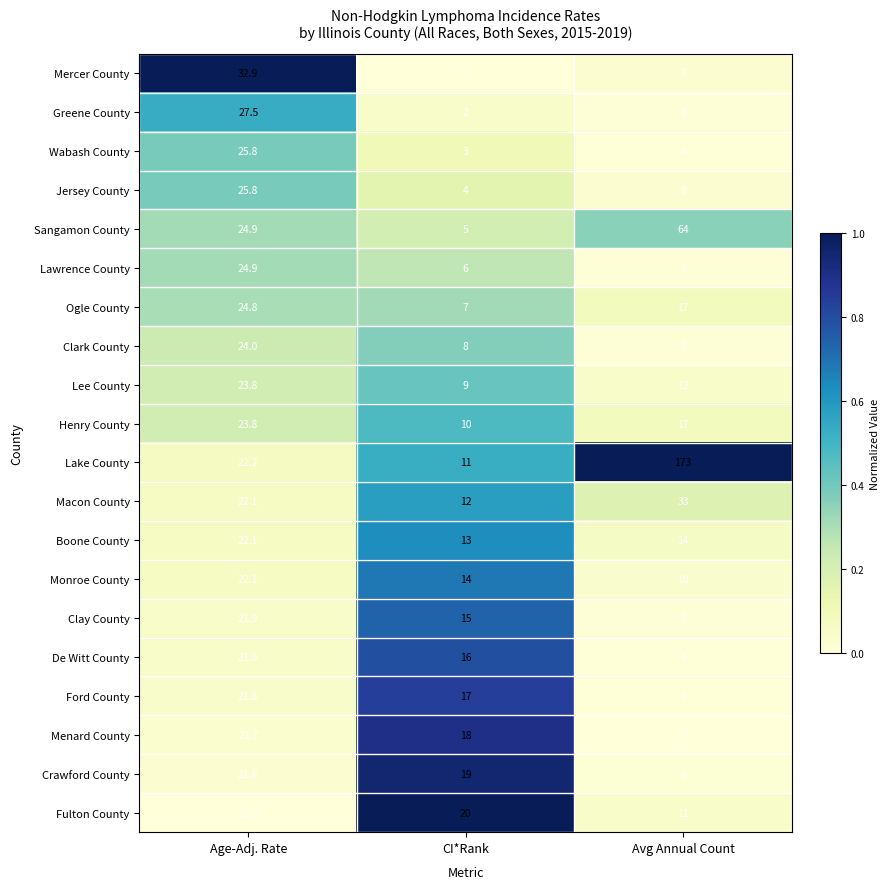

True or false: Monroe County has a value of 10.0 at Avg Annual Count.

True